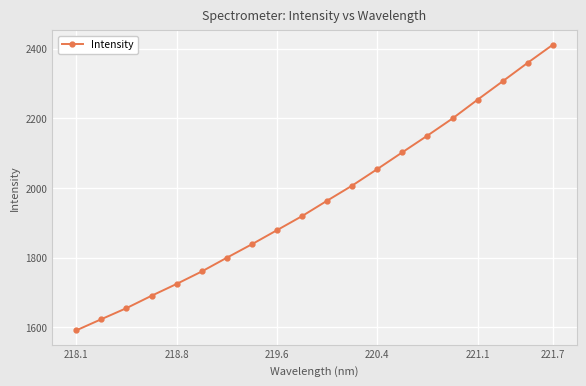

What is the sum of all values?

39292.9